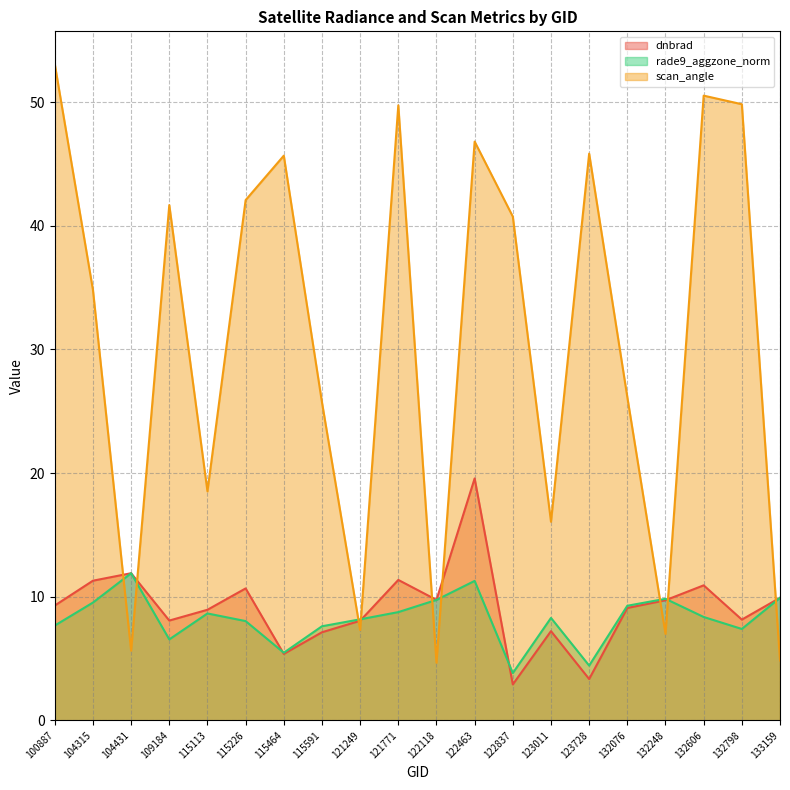

Between which two adjacent categories do rade9_aggzone_norm and scan_angle first intersect?

104315 and 104431